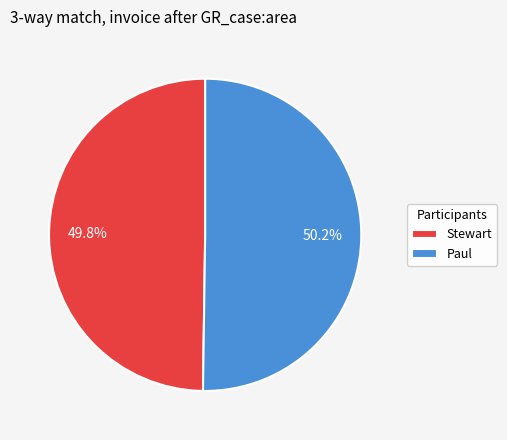

What is the ratio of the value at Stewart to the value at Paul?

1.0